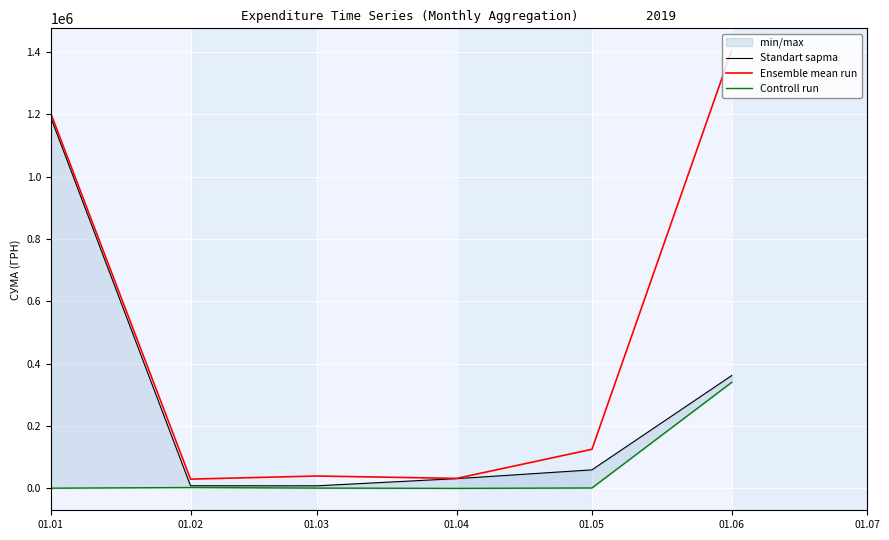

What is the sum of all Ensemble mean run values?

2836649.0